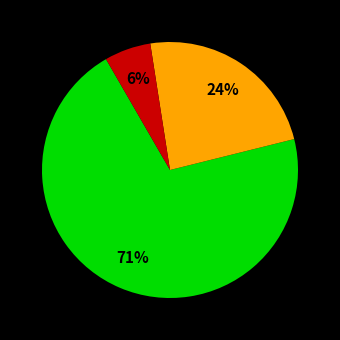

Is there any slice that represents more than half of the pie?

Yes